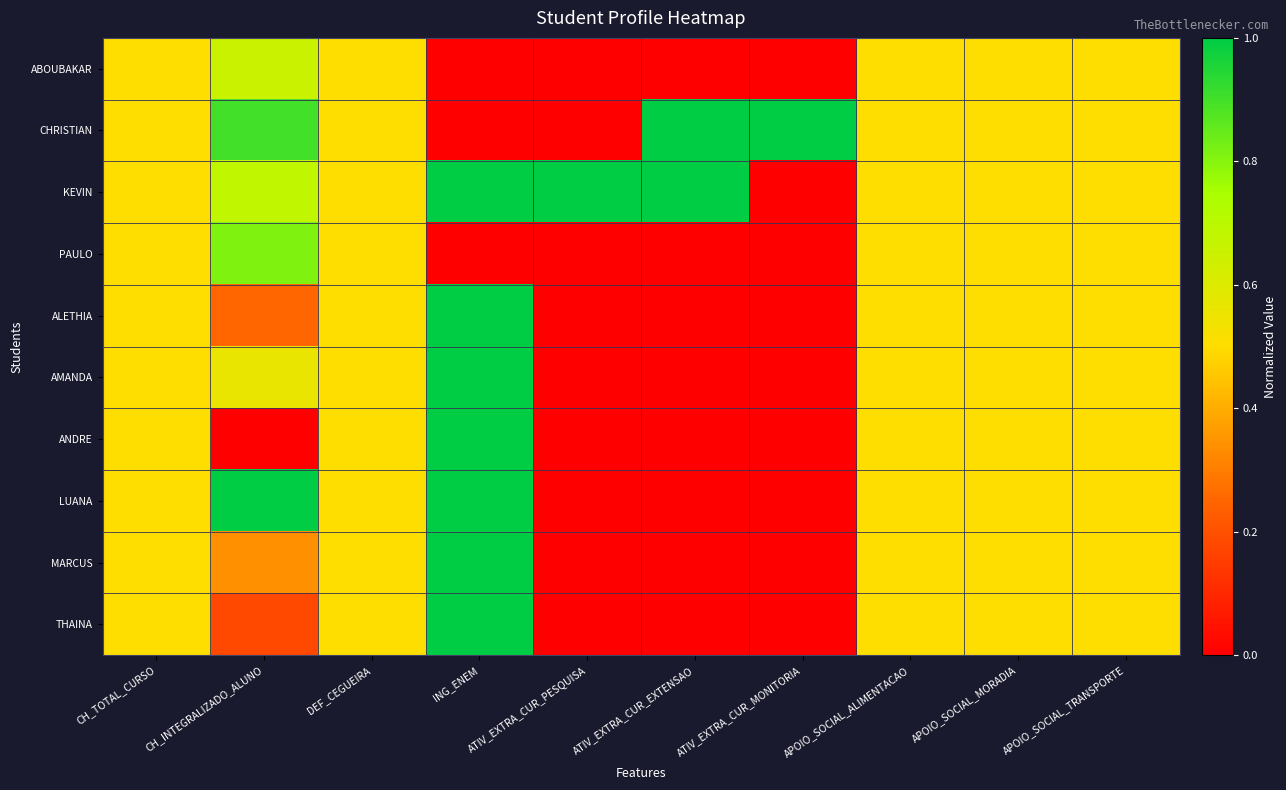

At which category is the sum across all series the highest?

ING_ENEM